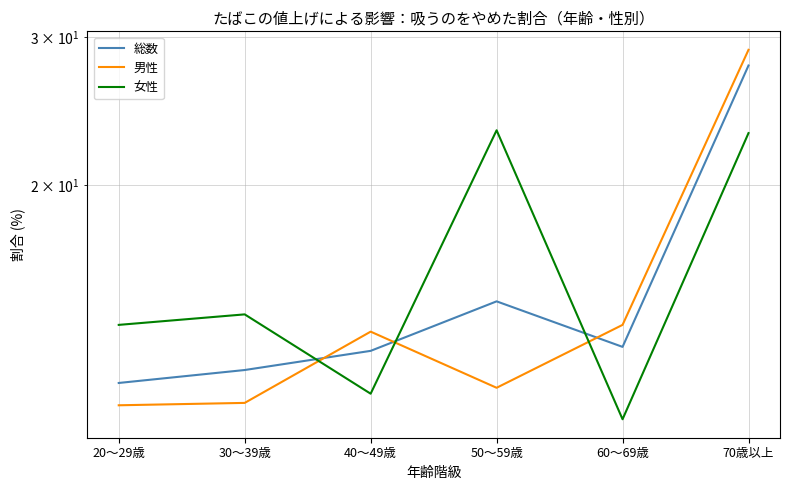

Which series has the largest total across all categories?

女性